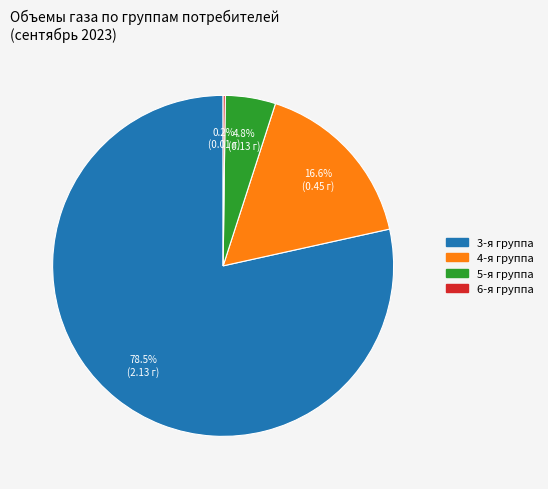

Does any single category account for the majority?

Yes